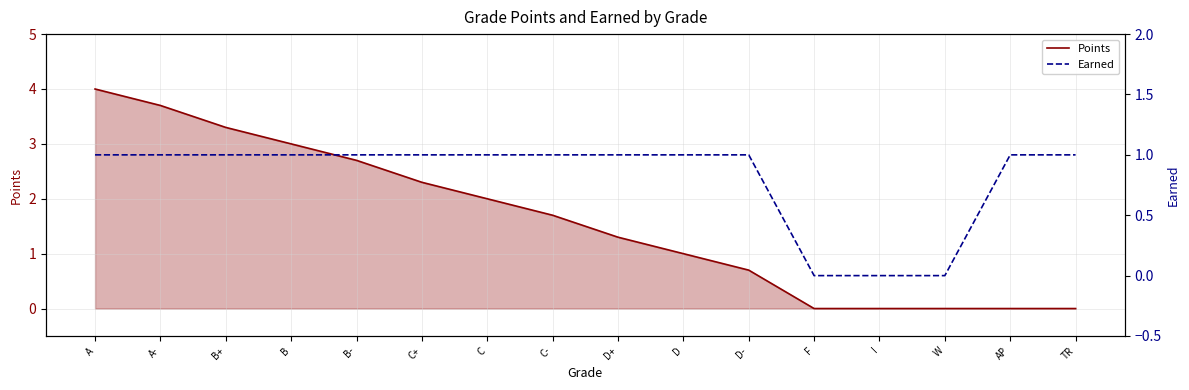

The Points series shows 0.3 at D-. True or false?

False